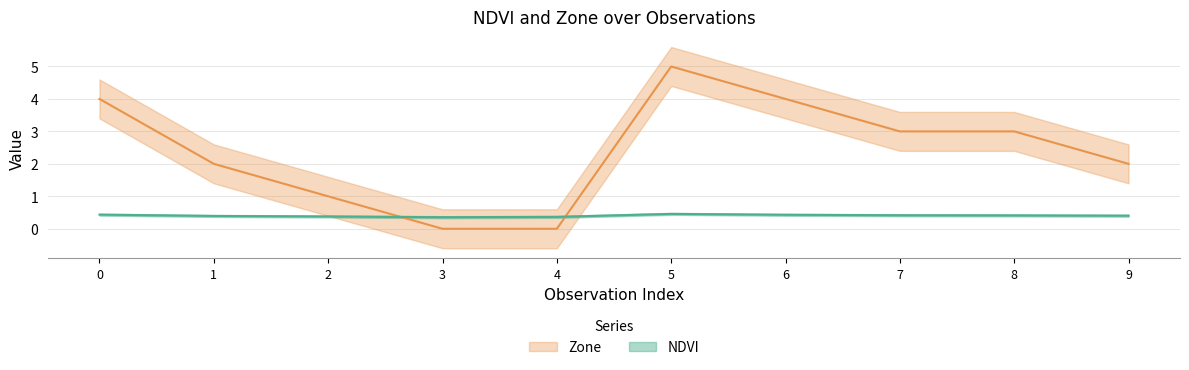

How many Zone values are between 1 and 4?

7